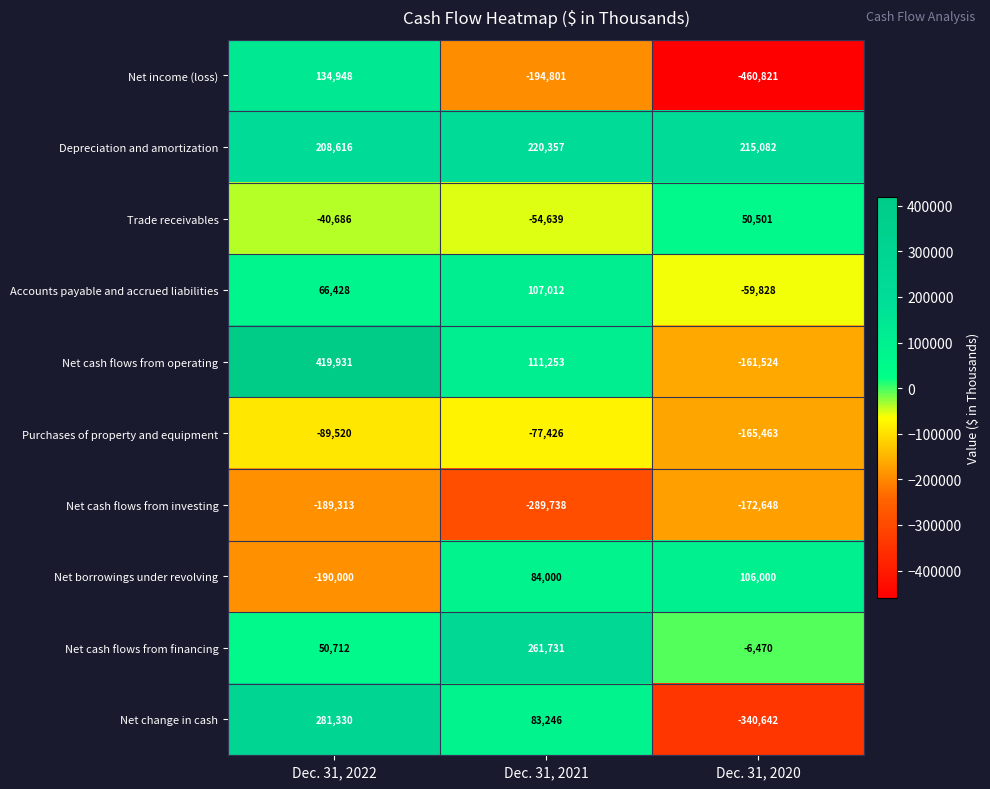

At which category is the sum across all series the highest?

Dec. 31, 2022